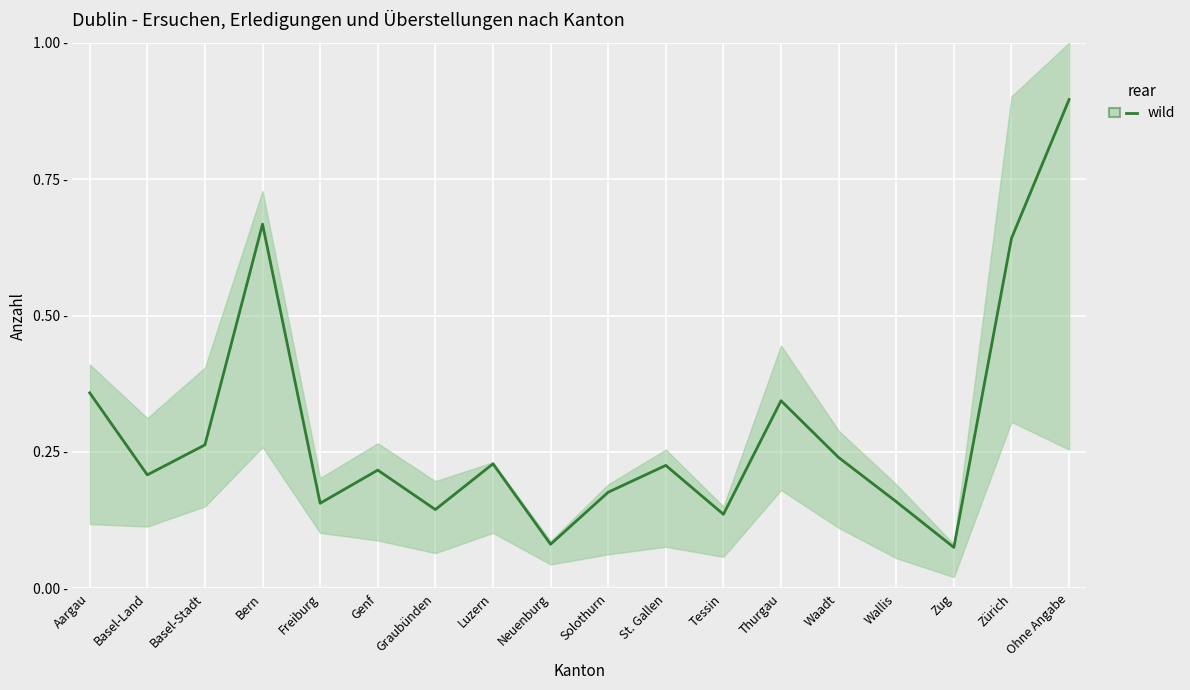

What is the difference between the second highest and second lowest values?

0.6